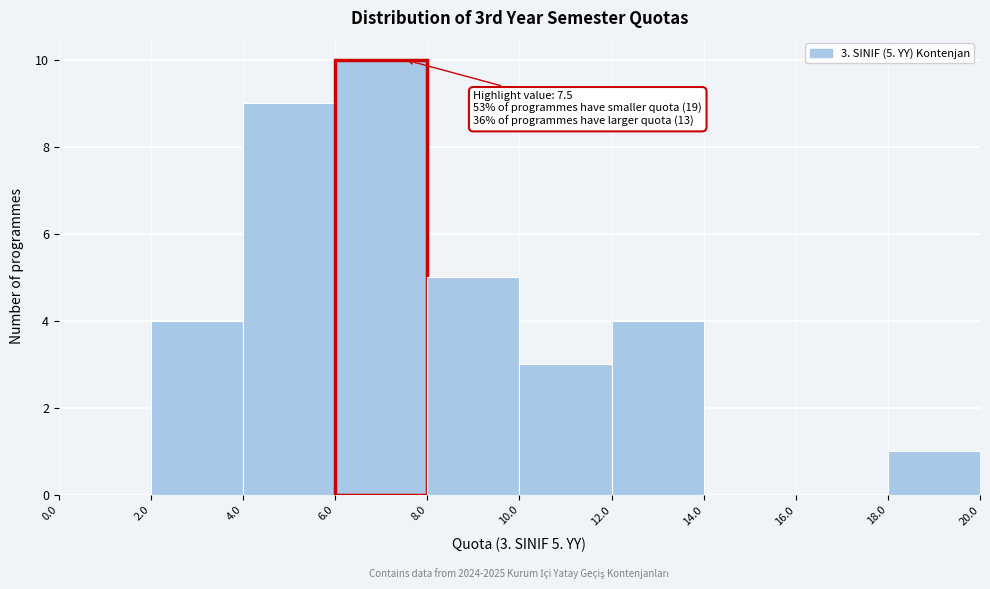

Over which range of the x-axis is the bar tallest?

6.0 to 8.0